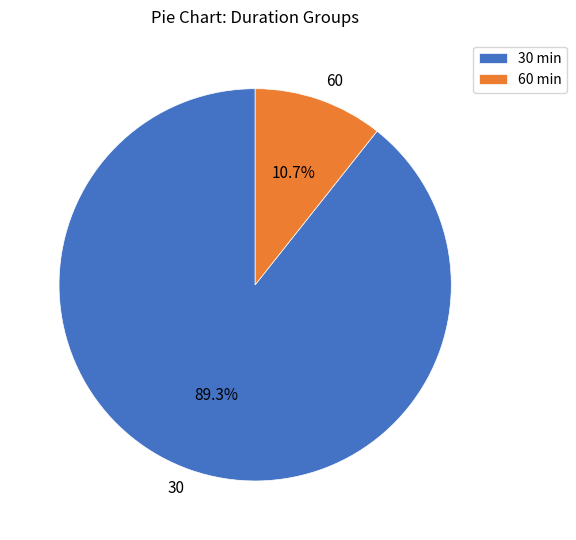

Between 30 and 60, which is larger?

30